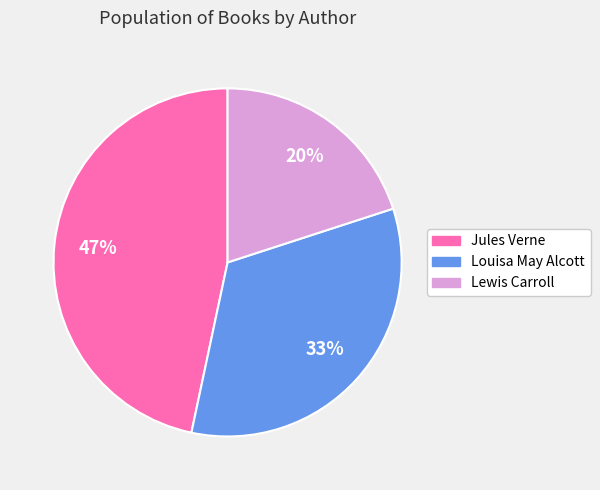

Is there any slice that represents more than half of the pie?

No